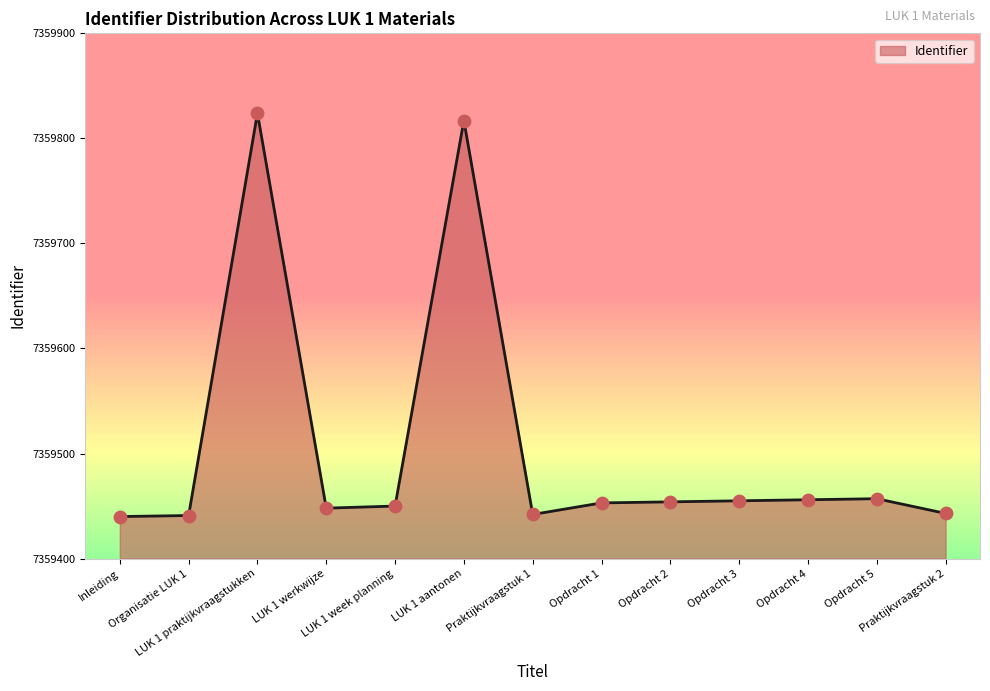

Approximately how many times larger is the value at Opdracht 5 compared to Inleiding?

1.0